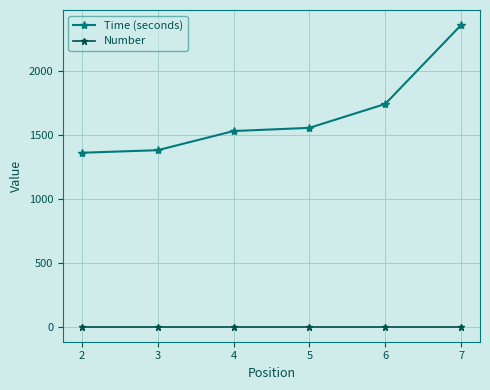

True or false: Time (seconds) and Number cross at least once.

False